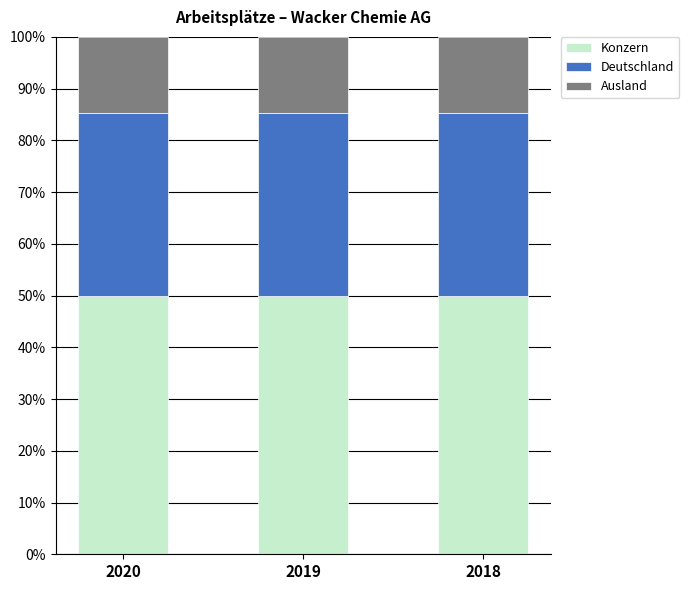

The value of Konzern at 2019 is 65.2. True or false?

False